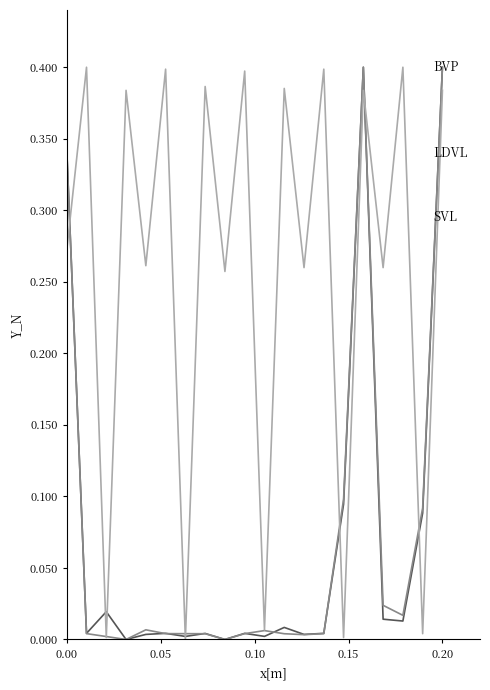

Is this an area chart (filled region under the line)?

No